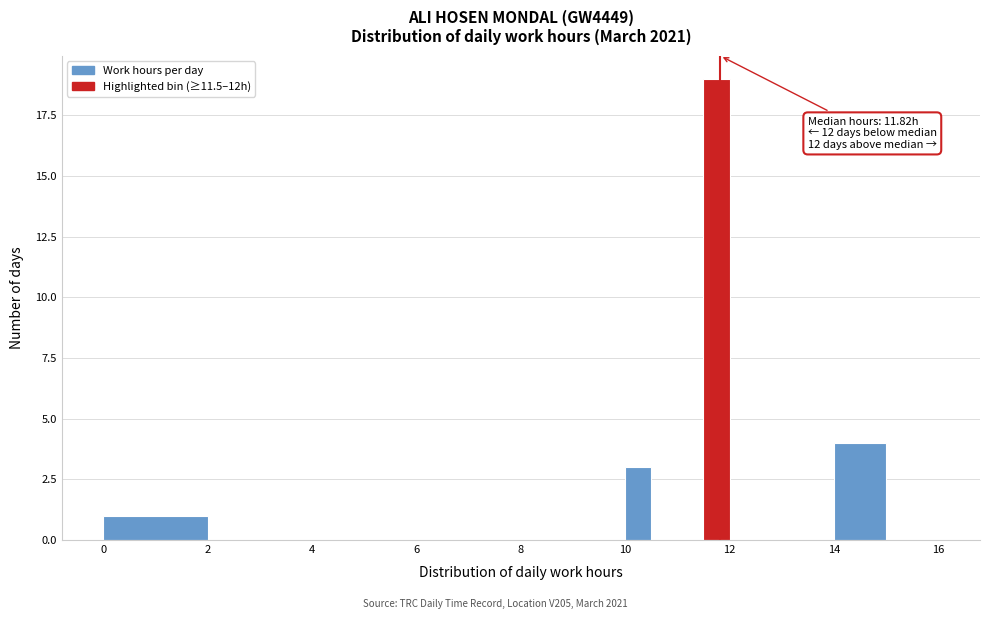

Around what value on the x-axis is the tallest bar? Give the approximate position of its centre, as read against the axis.

11.8